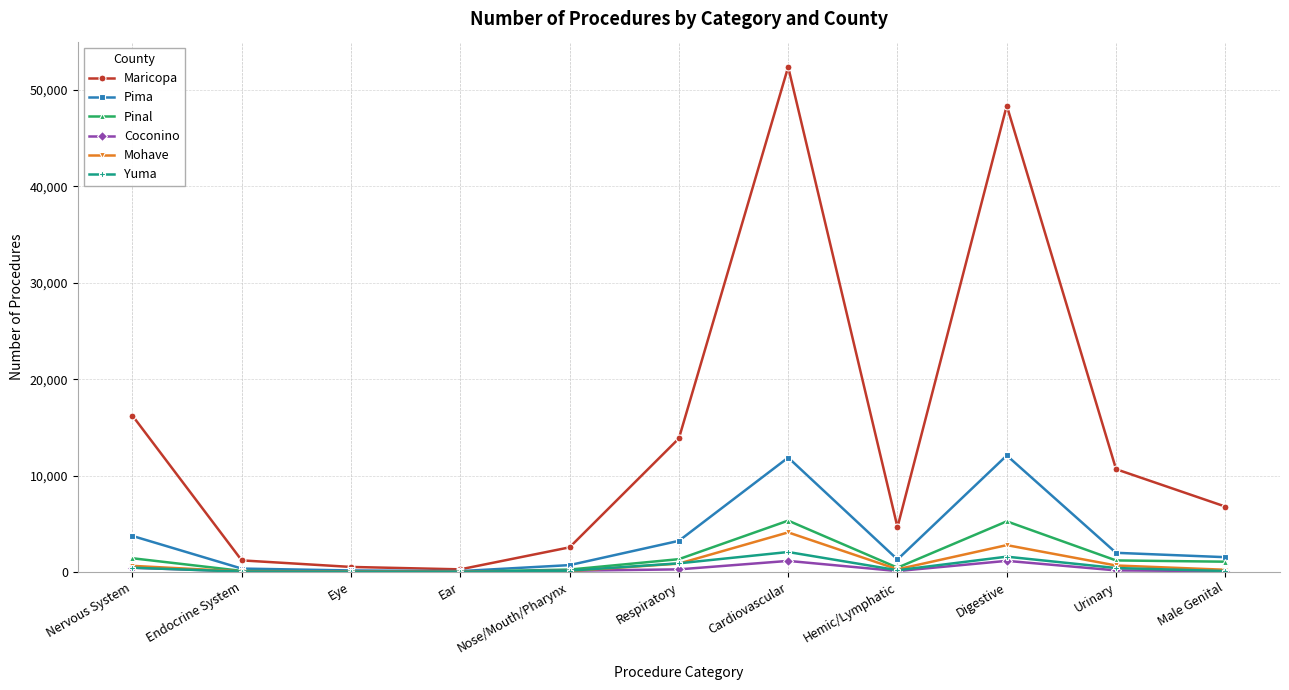

The Pinal series shows 105 at Endocrine System. True or false?

True